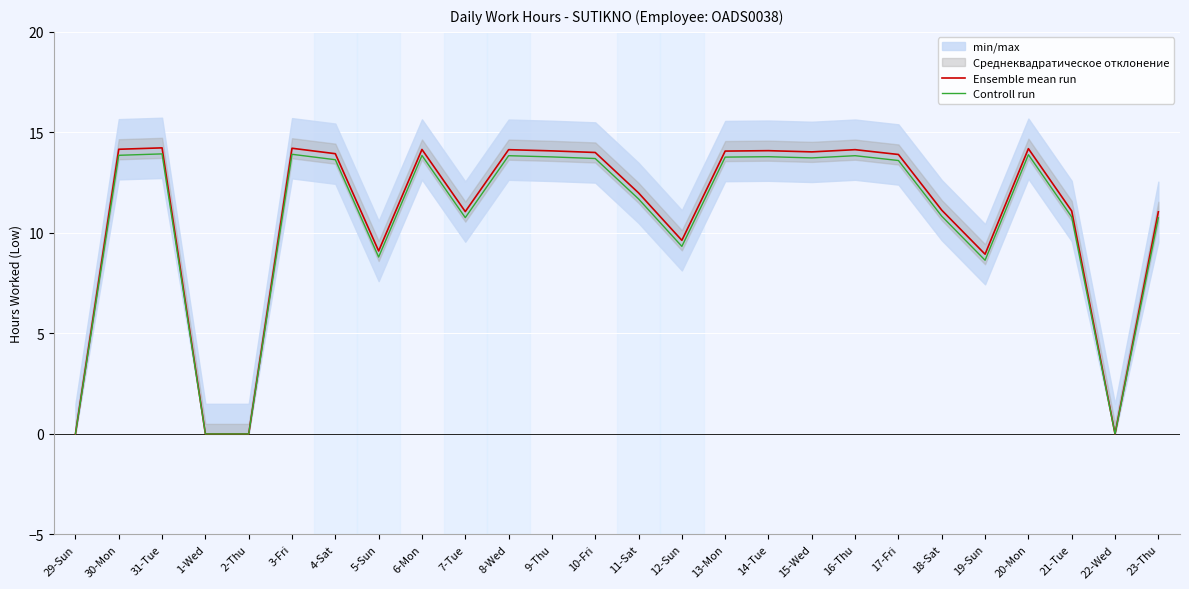

Rank the series at 19-Sun from highest to lowest value.

Ensemble mean run, Controll run